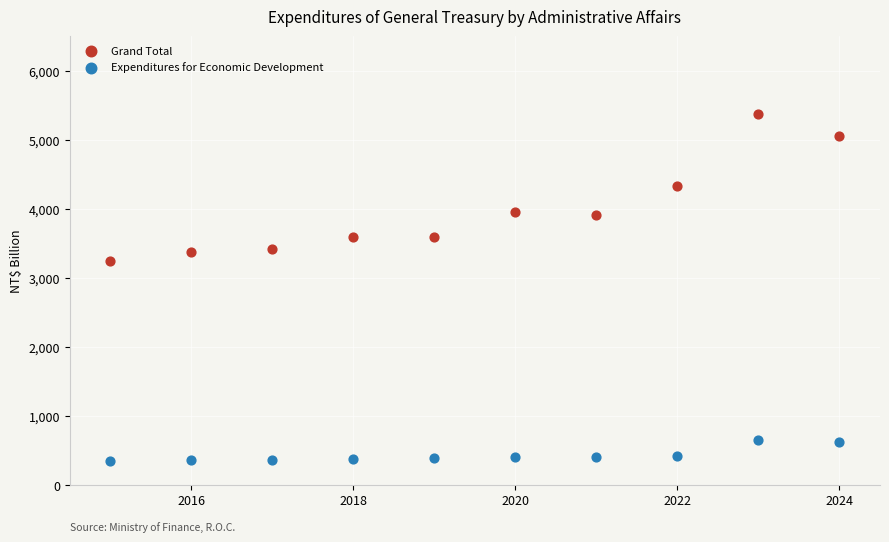

Which series contains the lowest Y value?

Expenditures for Economic Development